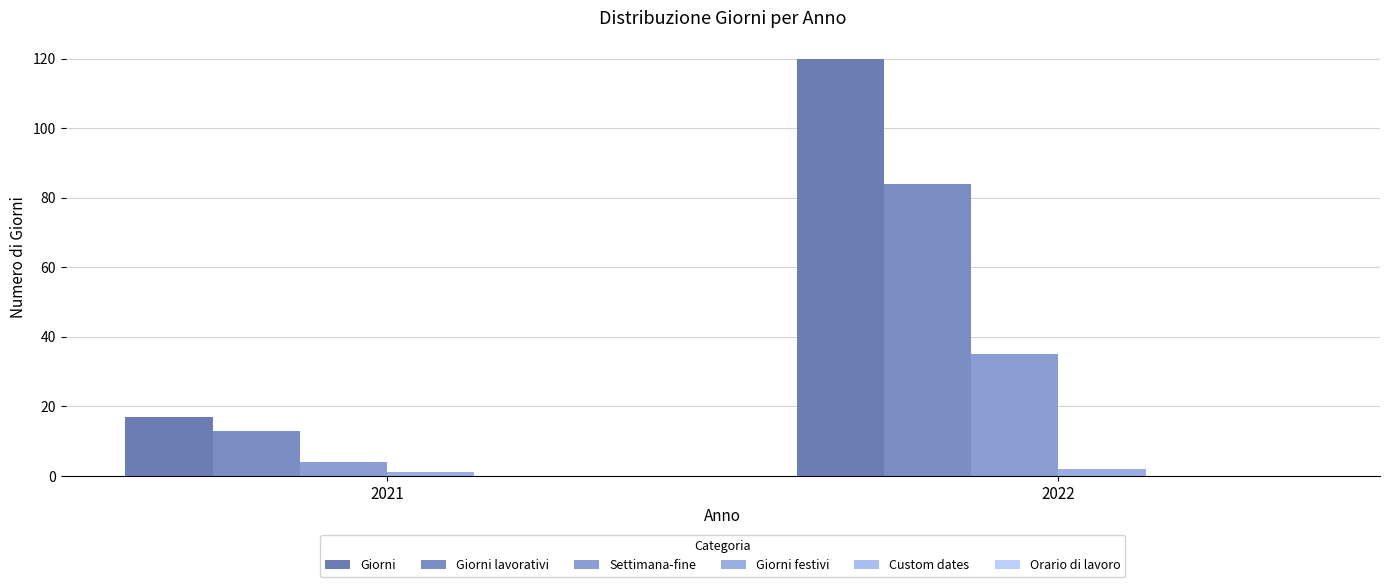

Reading left to right, list all the values displayed in this chart.

Giorni: 2021=17	2022=120
Giorni lavorativi: 2021=13	2022=84
Settimana-fine: 2021=4	2022=35
Giorni festivi: 2021=1	2022=2
Custom dates: 2021=0	2022=0
Orario di lavoro: 2021=0	2022=0